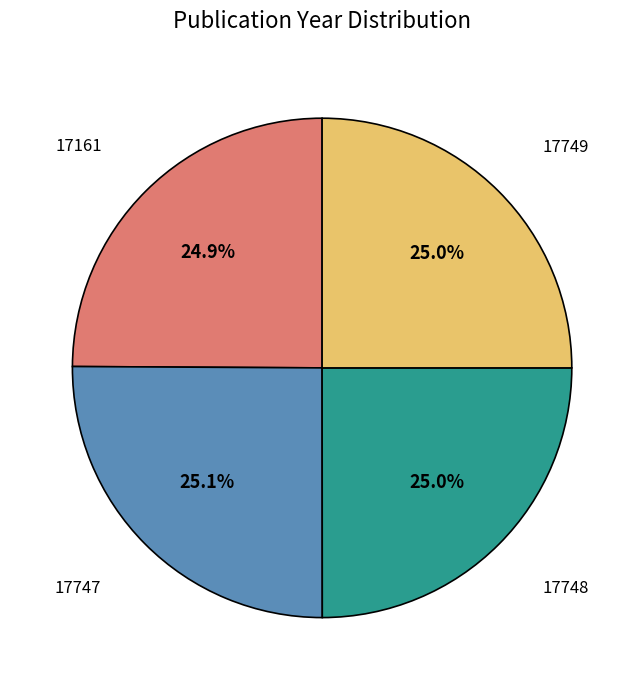

The 17161 slice represents 10% of the pie. True or false?

False